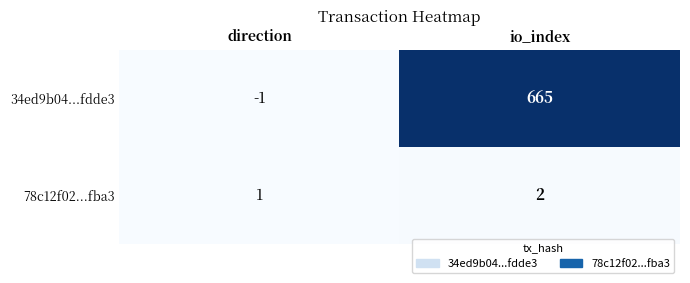

Reading left to right, transcribe all the data shown in this chart.

34ed9b04...fdde3: direction=-1	io_index=665
78c12f02...fba3: direction=1	io_index=2